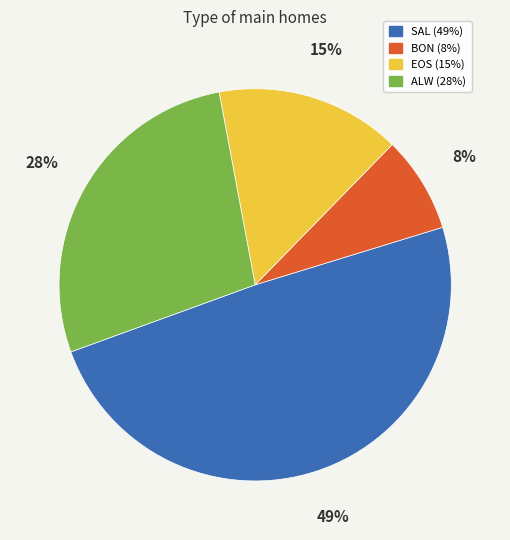

How many slices are in this pie chart?

4